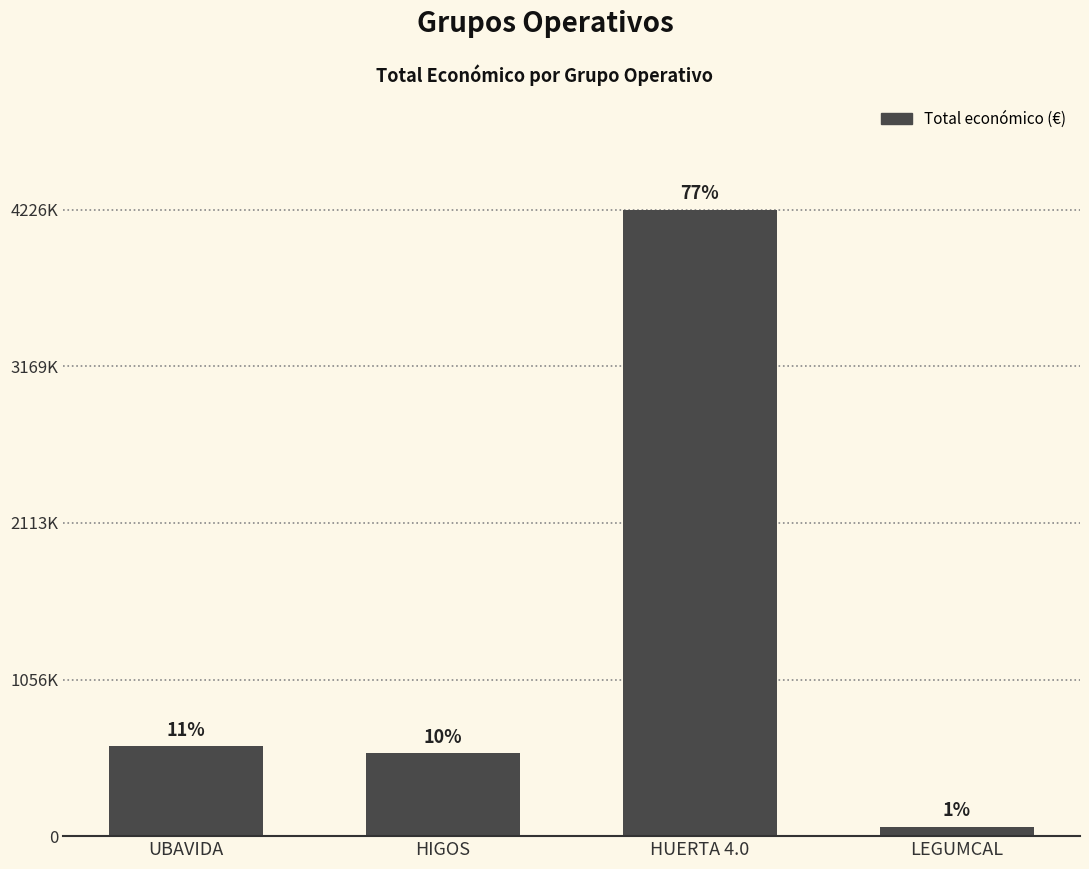

Reading left to right, what are all the values shown in this chart?

607342	560529	4226219	64630